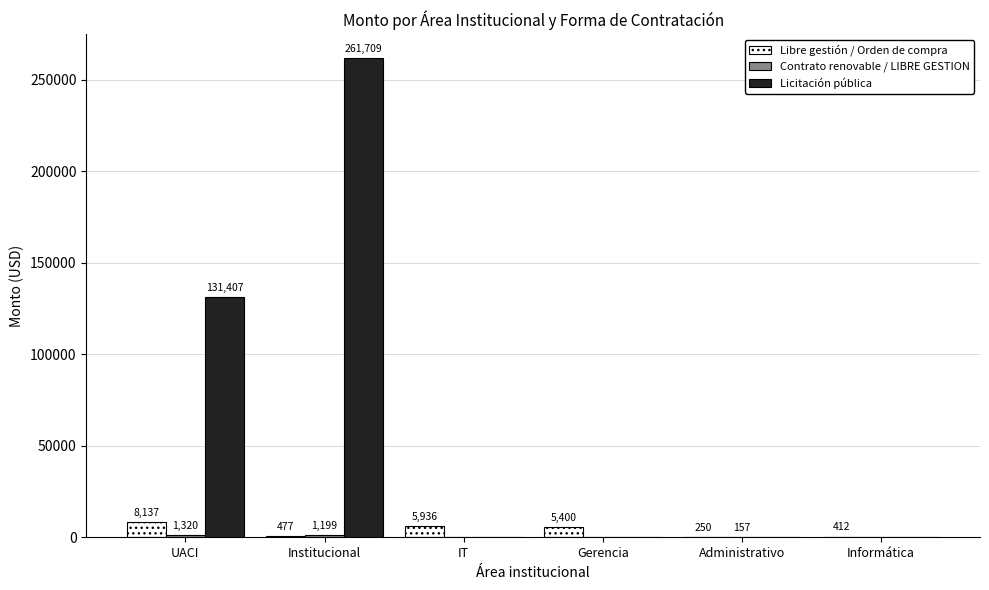

How many categories are shown in the chart?

6